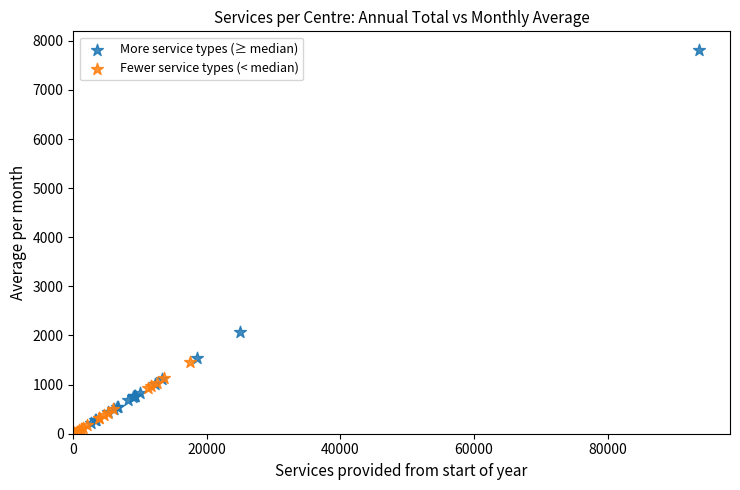

Which series has the largest Y range (max minus min)?

More service types (≥ median)